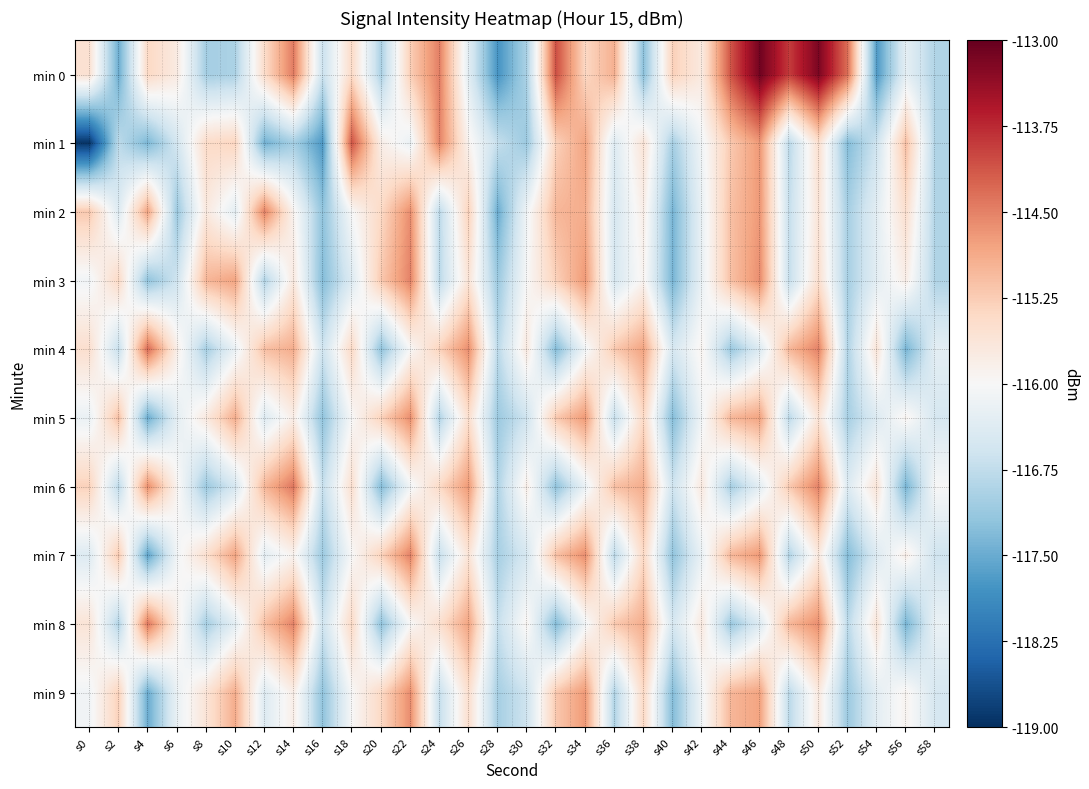

Reading left to right, extract all data points from this chart.

min 0: s0=-115.6	s2=-117.5	s4=-115.4	s6=-115.7	s8=-117.0	s10=-116.9	s12=-115.4	s14=-114.4	s16=-116.7	s18=-115.4	s20=-117.0	s22=-115.3	s24=-114.5	s26=-116.3	s28=-117.8	s30=-117.0	s32=-114.1	s34=-115.4	s36=-114.9	s38=-117.2	s40=-115.3	s42=-115.7	s44=-114.1	s46=-113.1	s48=-113.9	s50=-113.2	s52=-114.3	s54=-117.7	s56=-116.3	s58=-116.9
min 1: s0=-118.9	s2=-116.8	s4=-117.4	s6=-116.5	s8=-115.4	s10=-115.4	s12=-117.4	s14=-117.0	s16=-117.7	s18=-114.1	s20=-115.8	s22=-116.2	s24=-114.5	s26=-115.9	s28=-116.7	s30=-117.1	s32=-115.3	s34=-114.8	s36=-116.4	s38=-115.6	s40=-117.0	s42=-116.1	s44=-115.2	s46=-114.7	s48=-116.8	s50=-115.5	s52=-117.3	s54=-116.6	s56=-115.1	s58=-116.9
min 2: s0=-115.2	s2=-116.4	s4=-114.8	s6=-117.1	s8=-115.7	s10=-116.3	s12=-114.5	s14=-115.9	s16=-117.2	s18=-116.0	s20=-115.4	s22=-114.6	s24=-116.8	s26=-115.3	s28=-117.5	s30=-116.1	s32=-115.0	s34=-114.9	s36=-116.5	s38=-115.8	s40=-117.4	s42=-116.2	s44=-115.1	s46=-114.7	s48=-116.7	s50=-115.6	s52=-117.0	s54=-116.3	s56=-115.5	s58=-116.9
min 3: s0=-116.1	s2=-115.4	s4=-117.2	s6=-116.6	s8=-115.0	s10=-114.8	s12=-116.9	s14=-115.7	s16=-117.3	s18=-116.4	s20=-115.2	s22=-114.5	s24=-116.8	s26=-115.6	s28=-117.1	s30=-116.0	s32=-115.3	s34=-114.7	s36=-116.5	s38=-115.9	s40=-117.4	s42=-116.2	s44=-115.1	s46=-114.6	s48=-116.7	s50=-115.5	s52=-117.0	s54=-116.3	s56=-115.8	s58=-116.9
min 4: s0=-115.5	s2=-116.7	s4=-114.3	s6=-115.8	s8=-117.0	s10=-116.2	s12=-115.1	s14=-114.9	s16=-116.6	s18=-115.4	s20=-117.2	s22=-116.0	s24=-115.3	s26=-114.6	s28=-116.8	s30=-115.7	s32=-117.3	s34=-116.1	s36=-115.2	s38=-114.8	s40=-116.5	s42=-115.9	s44=-117.1	s46=-116.4	s48=-115.0	s50=-114.5	s52=-116.9	s54=-115.6	s56=-117.4	s58=-116.3
min 5: s0=-116.2	s2=-115.1	s4=-117.5	s6=-116.3	s8=-115.7	s10=-114.9	s12=-116.4	s14=-115.8	s16=-117.2	s18=-116.0	s20=-115.3	s22=-114.6	s24=-116.9	s26=-115.5	s28=-117.1	s30=-116.6	s32=-115.2	s34=-114.7	s36=-116.7	s38=-115.4	s40=-117.3	s42=-116.1	s44=-115.0	s46=-114.8	s48=-116.8	s50=-115.6	s52=-117.0	s54=-116.4	s56=-115.9	s58=-116.5
min 6: s0=-115.3	s2=-116.8	s4=-114.6	s6=-115.9	s8=-117.1	s10=-116.5	s12=-115.0	s14=-114.4	s16=-116.7	s18=-115.5	s20=-117.3	s22=-116.1	s24=-115.4	s26=-114.7	s28=-116.9	s30=-115.8	s32=-117.2	s34=-116.2	s36=-115.1	s38=-114.9	s40=-116.6	s42=-115.7	s44=-117.0	s46=-116.3	s48=-115.2	s50=-114.5	s52=-116.4	s54=-115.6	s56=-117.4	s58=-116.0
min 7: s0=-116.4	s2=-115.2	s4=-117.6	s6=-116.1	s8=-115.5	s10=-114.8	s12=-116.3	s14=-115.9	s16=-117.1	s18=-116.0	s20=-115.3	s22=-114.5	s24=-116.7	s26=-115.6	s28=-117.0	s30=-116.5	s32=-115.1	s34=-114.6	s36=-116.8	s38=-115.4	s40=-117.2	s42=-116.2	s44=-115.0	s46=-114.7	s48=-116.9	s50=-115.7	s52=-117.3	s54=-116.4	s56=-115.8	s58=-116.6
min 8: s0=-115.6	s2=-116.9	s4=-114.4	s6=-115.8	s8=-117.0	s10=-116.3	s12=-115.1	s14=-114.5	s16=-116.6	s18=-115.4	s20=-117.2	s22=-116.0	s24=-115.5	s26=-114.8	s28=-116.7	s30=-115.9	s32=-117.3	s34=-116.1	s36=-115.2	s38=-114.9	s40=-116.5	s42=-115.7	s44=-117.1	s46=-116.4	s48=-115.0	s50=-114.6	s52=-116.8	s54=-115.6	s56=-117.4	s58=-116.2
min 9: s0=-116.1	s2=-115.3	s4=-117.5	s6=-116.2	s8=-115.6	s10=-114.9	s12=-116.4	s14=-115.8	s16=-117.2	s18=-116.0	s20=-115.4	s22=-114.6	s24=-116.7	s26=-115.5	s28=-117.0	s30=-116.6	s32=-115.2	s34=-114.7	s36=-116.9	s38=-115.4	s40=-117.3	s42=-116.1	s44=-115.0	s46=-114.8	s48=-116.8	s50=-115.7	s52=-117.1	s54=-116.3	s56=-115.9	s58=-116.5